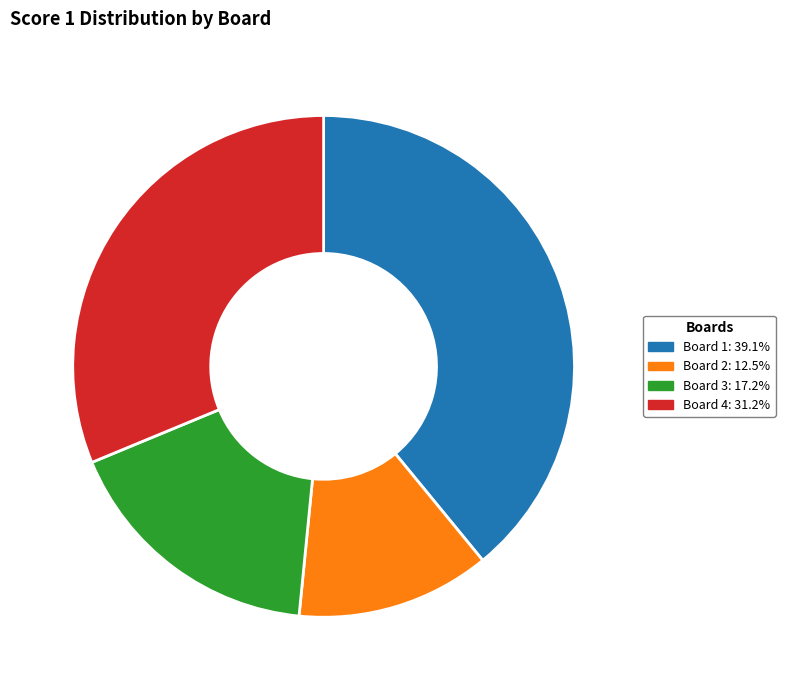

Is it true that Board 1 is 39% of the pie?

True